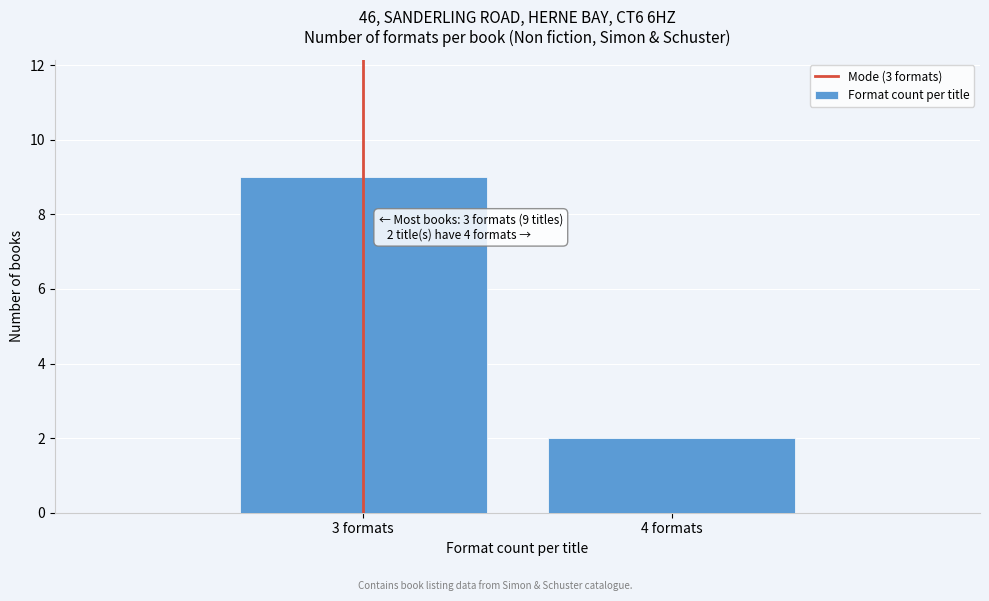

Reading right to left, transcribe all the data shown in this chart.

4 formats=2	3 formats=9